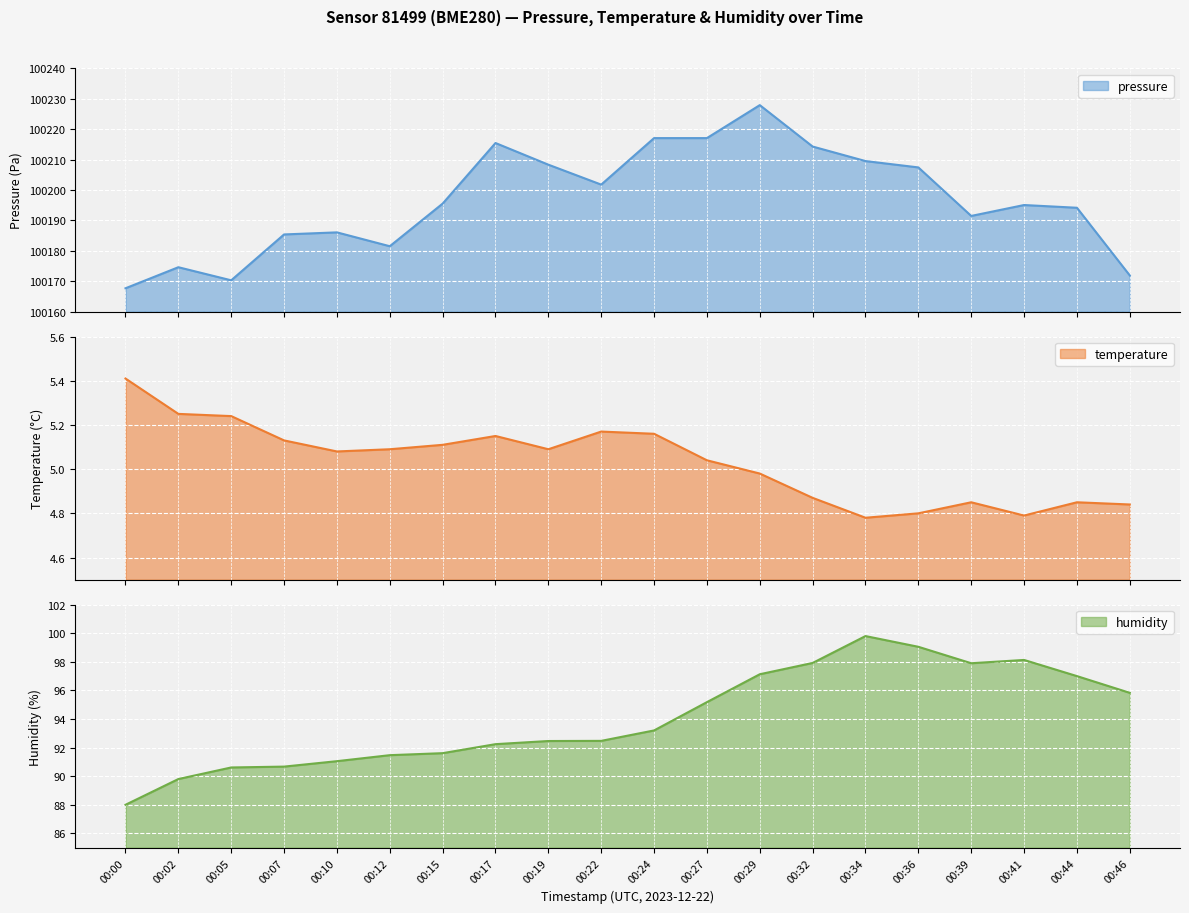

Reading right to left, extract all data points from this chart.

pressure: 100171.9	100194.2	100195.1	100191.5	100207.4	100209.5	100214.3	100227.9	100217.1	100217.1	100201.8	100208.3	100215.5	100195.5	100181.5	100186.1	100185.4	100170.3	100174.6	100167.7
temperature: 4.8	4.8	4.8	4.8	4.8	4.8	4.9	5.0	5.0	5.2	5.2	5.1	5.2	5.1	5.1	5.1	5.1	5.2	5.2	5.4
humidity: 95.8	97.0	98.1	97.9	99.0	99.8	97.9	97.1	95.2	93.2	92.5	92.5	92.2	91.6	91.5	91.0	90.7	90.6	89.8	88.0